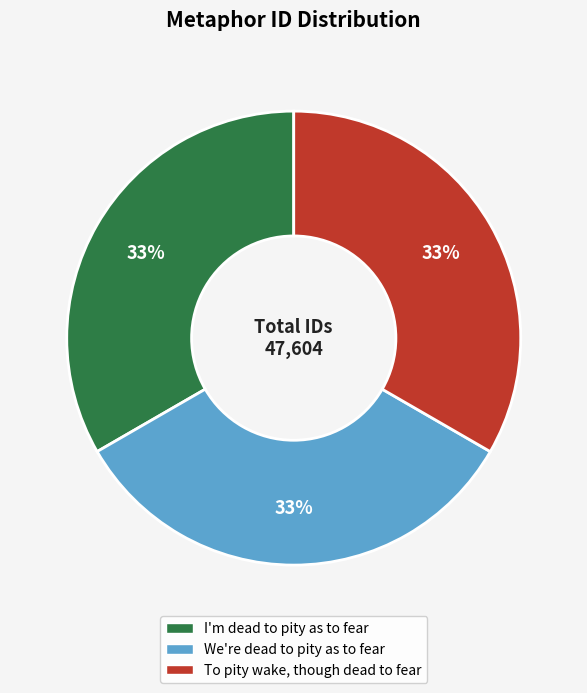

Approximately how many times larger is the value at We're dead to pity as to fear compared to I'm dead to pity as to fear?

1.0